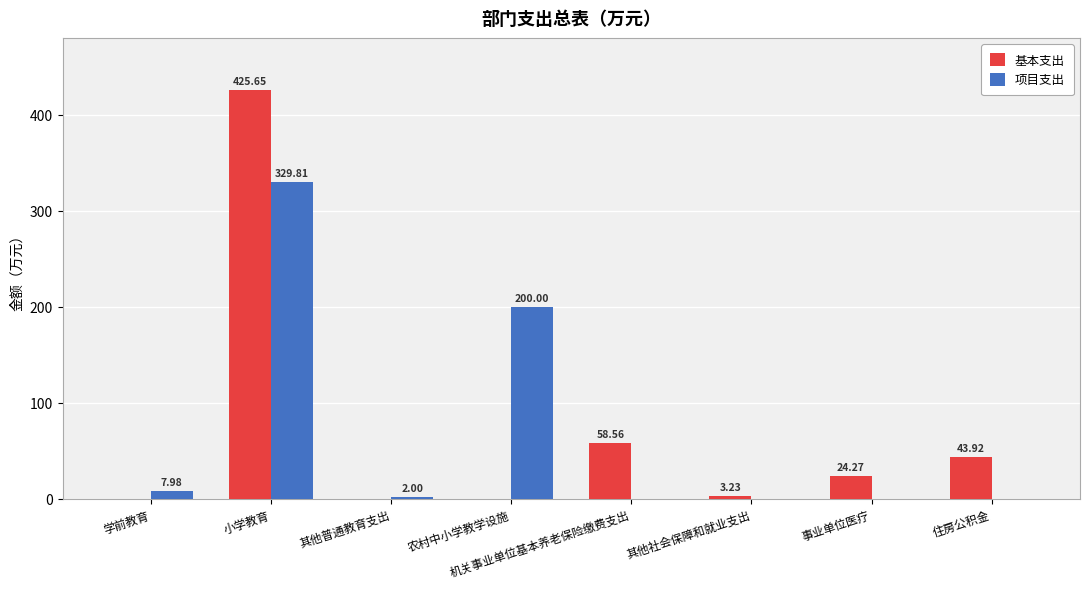

At which label is 项目支出 closest to 164?

农村中小学教学设施